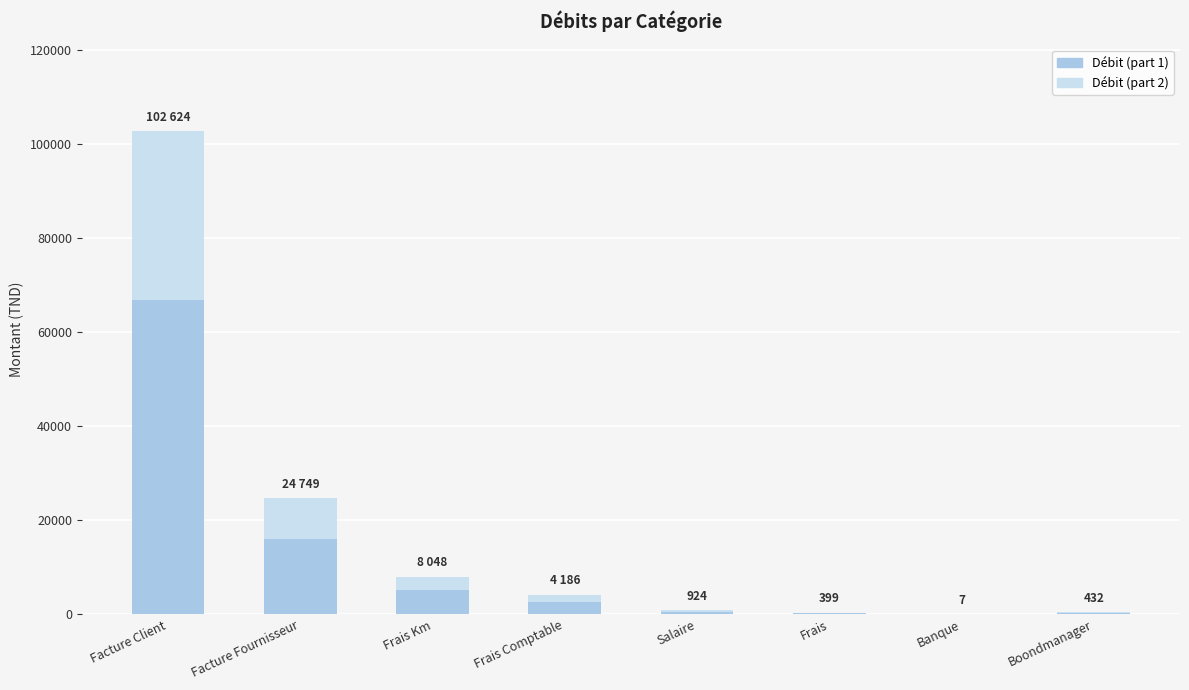

Which category has the highest value in the Débit (part 1) series?

Facture Client